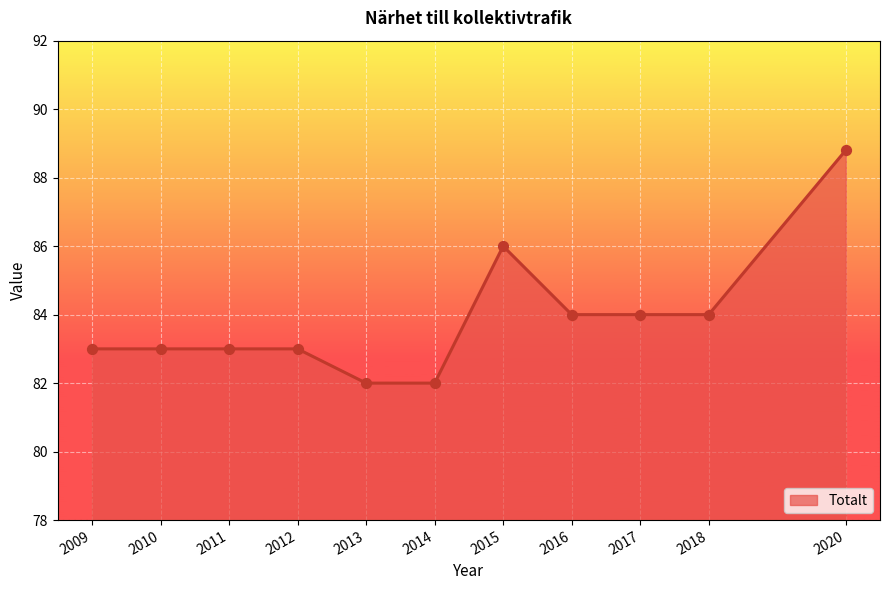

What is the change in value from 2011 to 2013?

-1.0